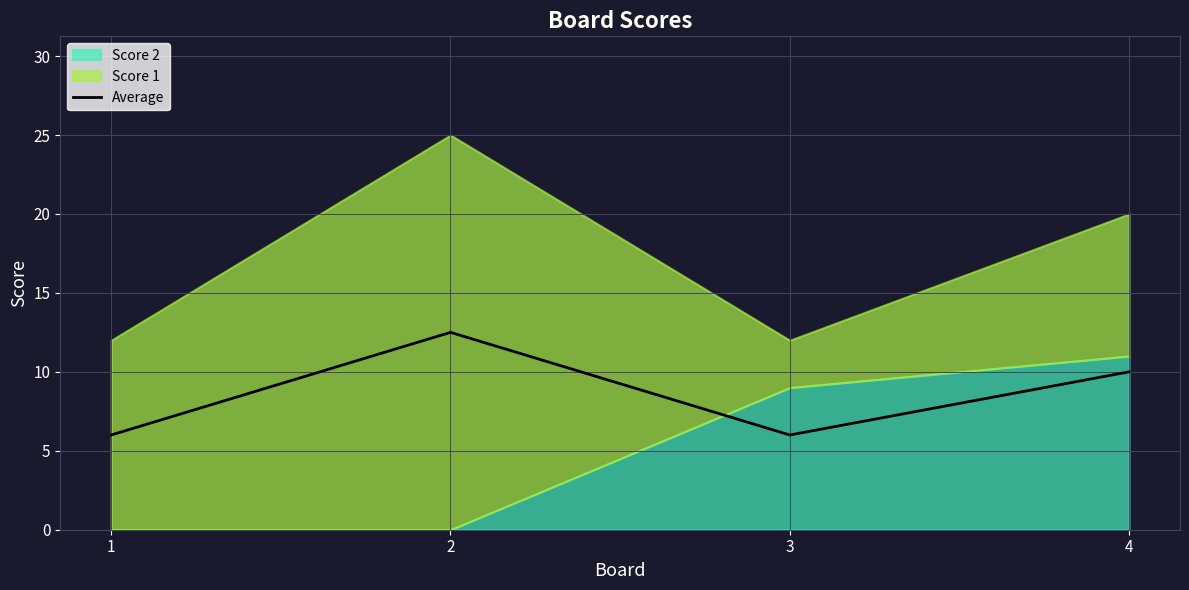

What is the change in value from 3 to 4?

+4.0